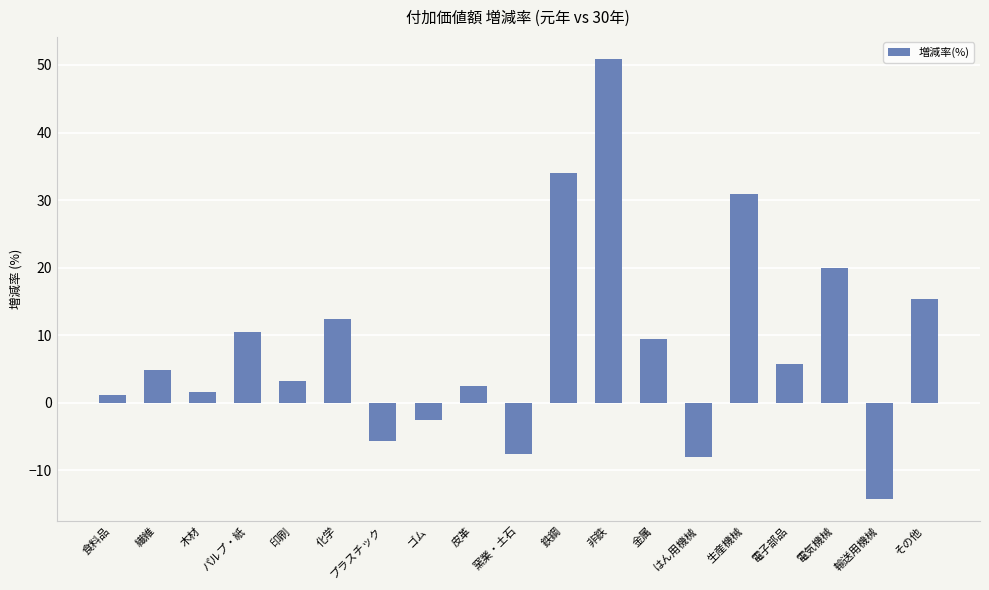

Reading left to right, transcribe all the data shown in this chart.

1.2	4.8	1.6	10.5	3.2	12.4	-5.7	-2.5	2.5	-7.5	34.0	50.9	9.4	-8.0	30.9	5.8	20.0	-14.2	15.3